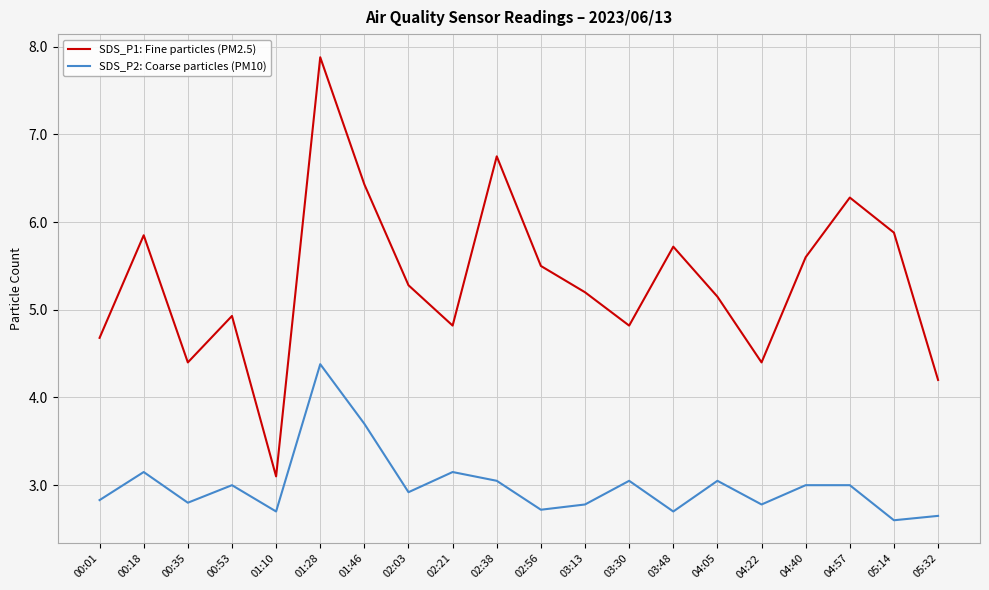

What is the spread (max minus min) of values at 05:14?

3.3